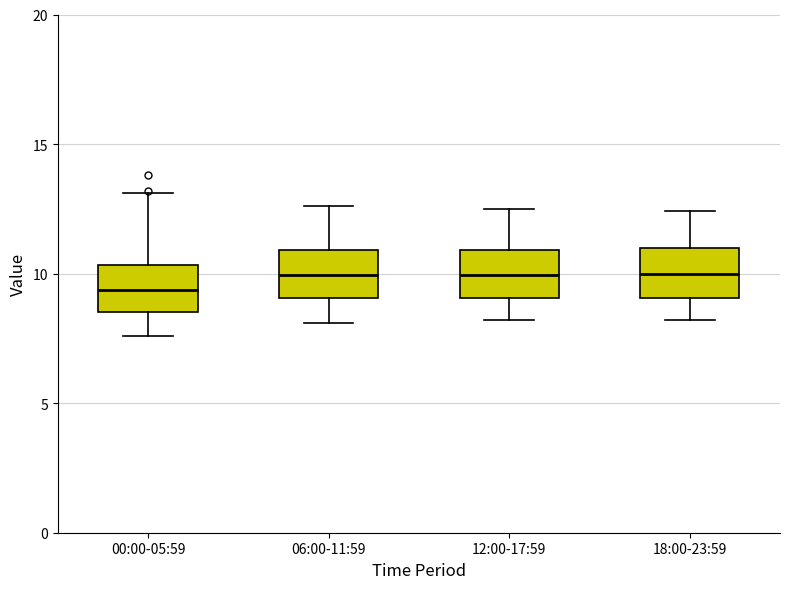

Reading left to right, transcribe this box plot: for each box, give where its median line is, the range the box spans, and where its two whiskers end, as read against the y-axis. The values are not printed on the chart, so give them approximately, as read against the axis.

00:00-05:59: median 9.5, box 8.5 to 10.5, whiskers 7.5 to 13.0
06:00-11:59: median 10.0, box 9.0 to 11.0, whiskers 8.0 to 12.5
12:00-17:59: median 10.0, box 9.0 to 11.0, whiskers 8.0 to 12.5
18:00-23:59: median 10.0, box 9.0 to 11.0, whiskers 8.0 to 12.5